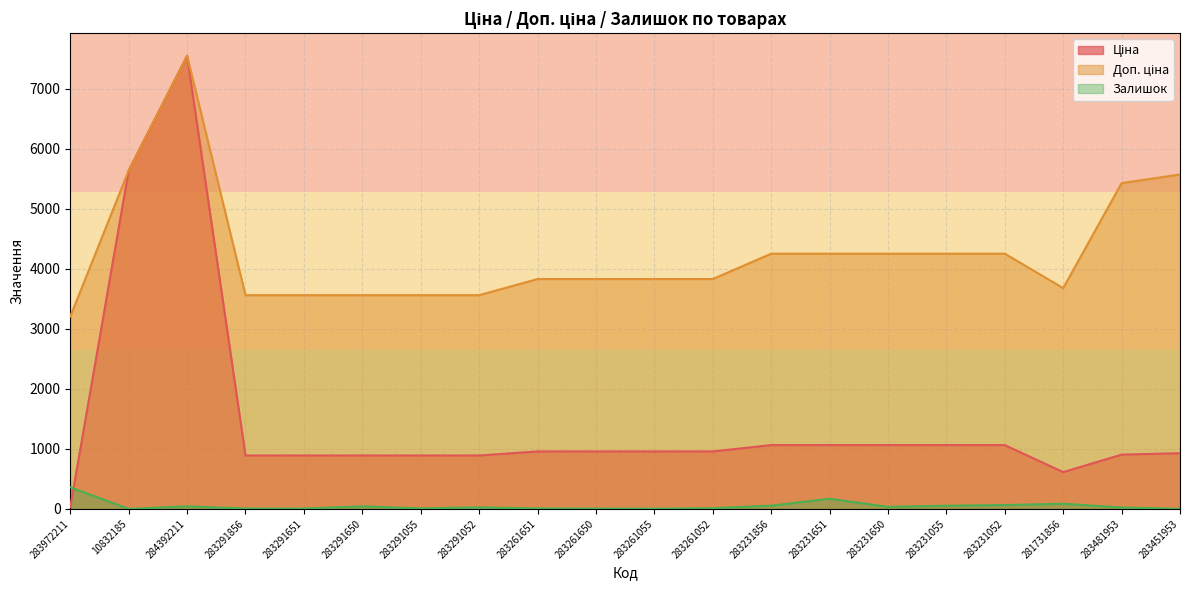

Reading left to right, what are all the values shown in this chart?

Ціна: 32.0	5636.0	7545.9	889.9	889.9	889.9	889.9	889.9	957.1	957.1	957.1	957.1	1062.6	1062.6	1062.6	1062.6	1062.6	612.9	904.3	928.3
Доп. ціна: 3205.0	5636.0	7545.9	3559.7	3559.7	3559.7	3559.7	3559.7	3828.4	3828.4	3828.4	3828.4	4250.5	4250.5	4250.5	4250.5	4250.5	3677.2	5425.9	5569.9
Залишок: 360.0	1.0	43.0	7.0	6.0	43.0	9.0	26.0	8.0	6.0	4.0	12.0	54.0	169.0	34.0	53.0	64.0	86.0	24.0	2.0